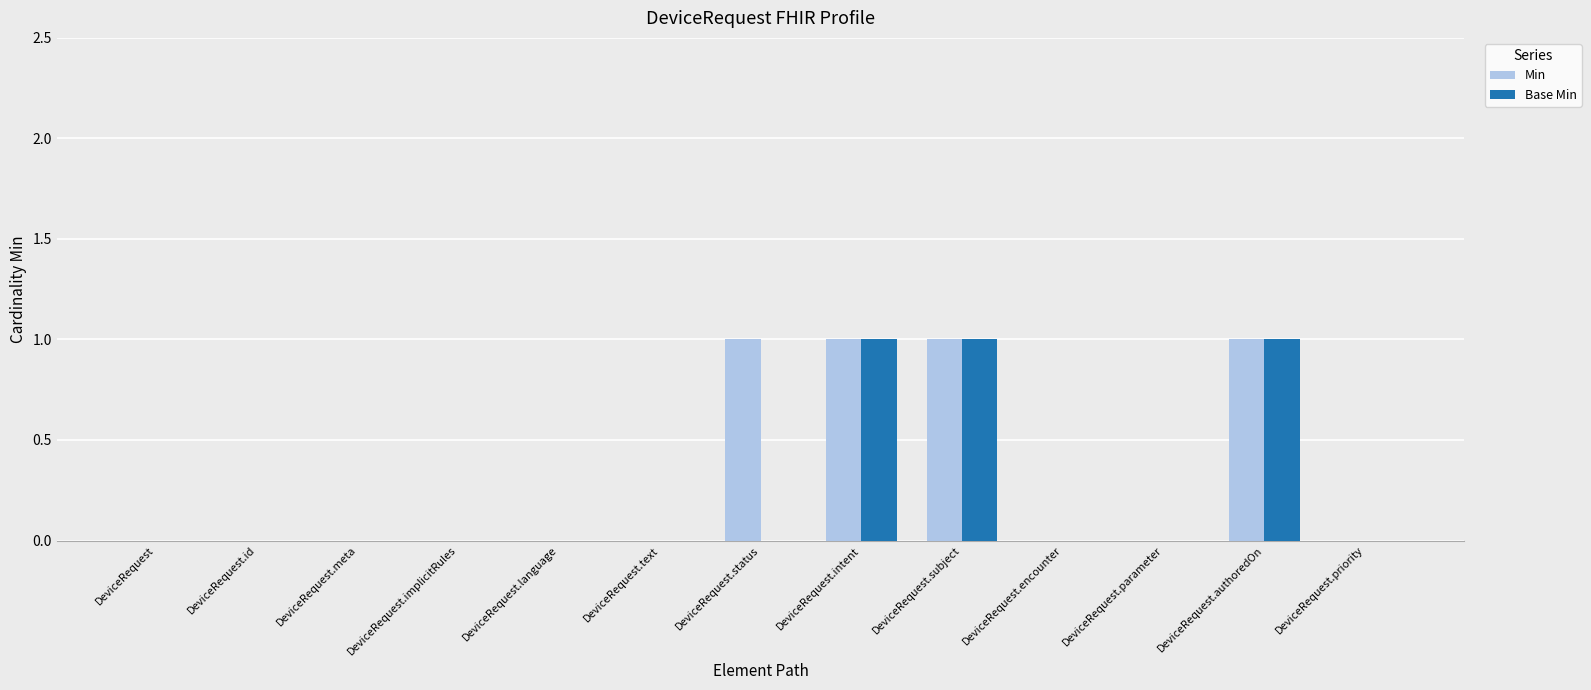

What are all the series names shown in the legend?

Min, Base Min